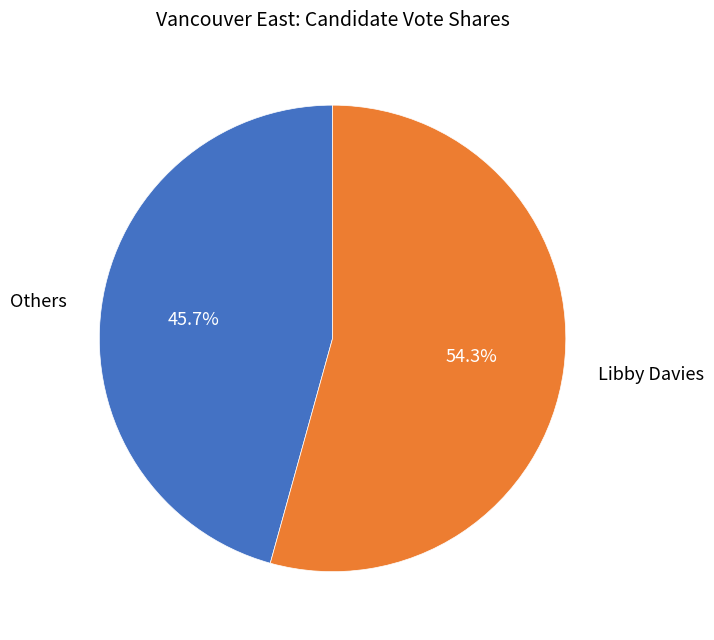

Is there a majority slice in this chart?

Yes